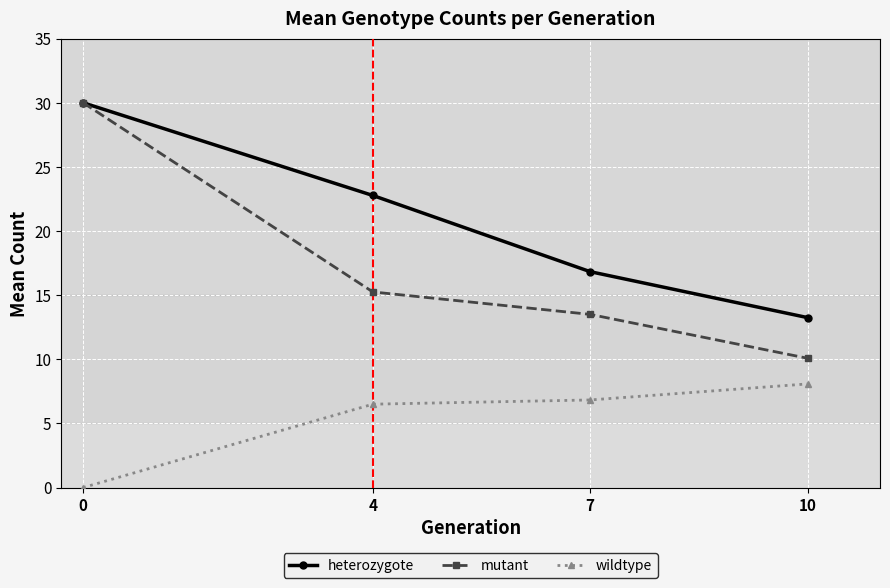

Does the chart display data point markers on the line(s)?

Yes